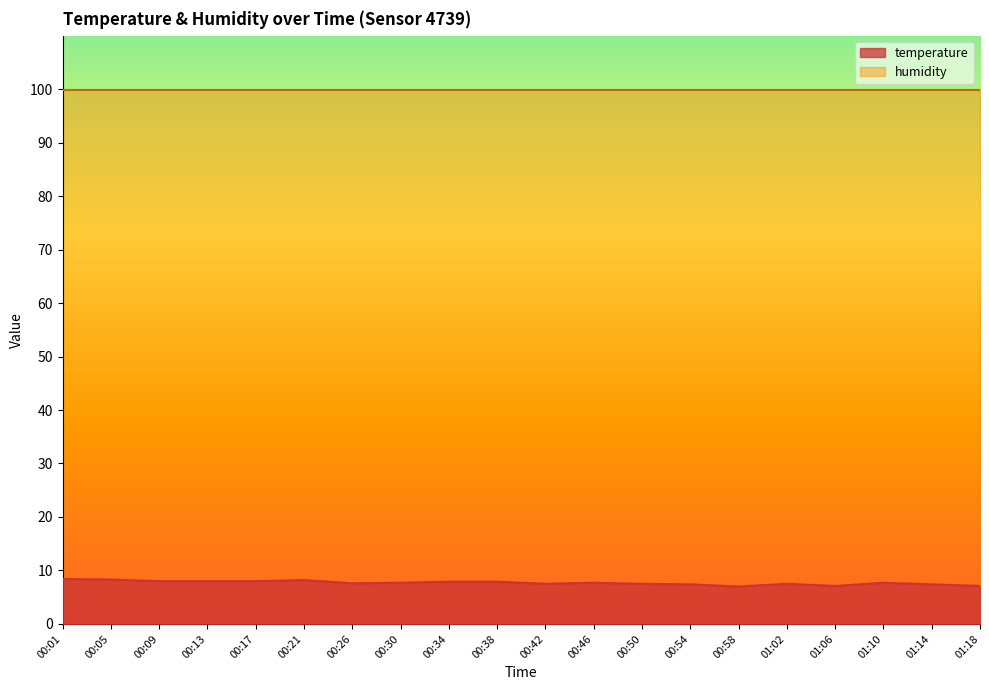

How many series are shown in this chart?

2